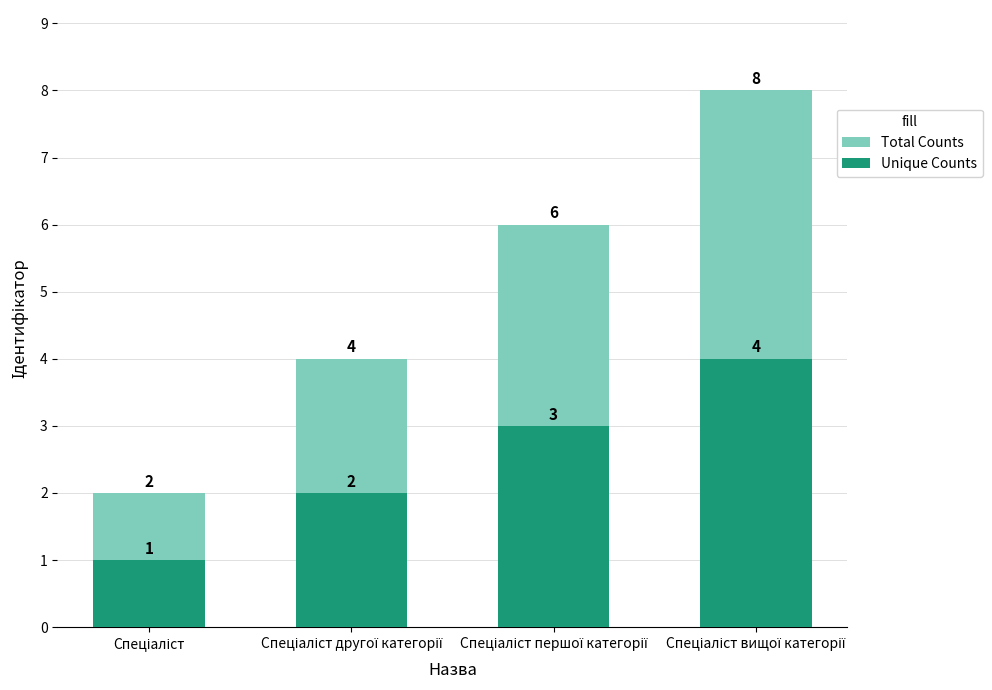

At how many categories does at least one series exceed 4?

2